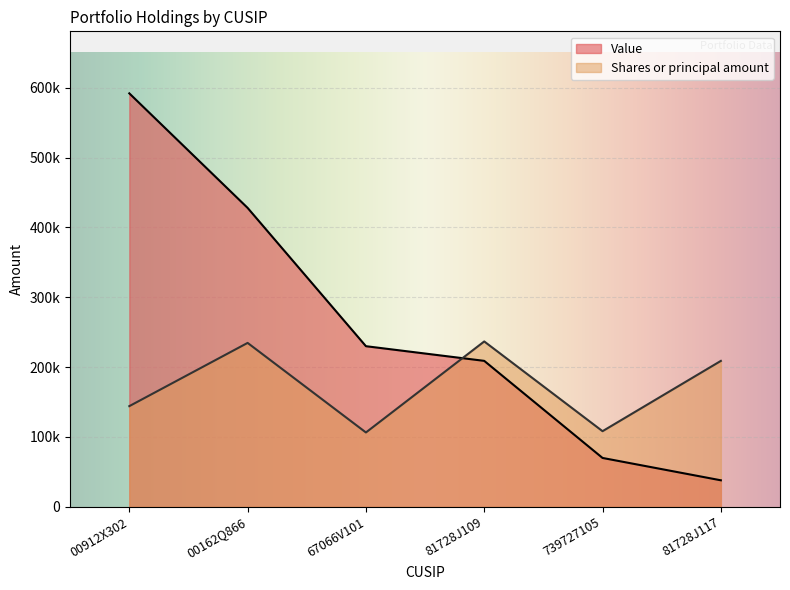

At which label does Shares or principal amount reach its minimum?

67066V101